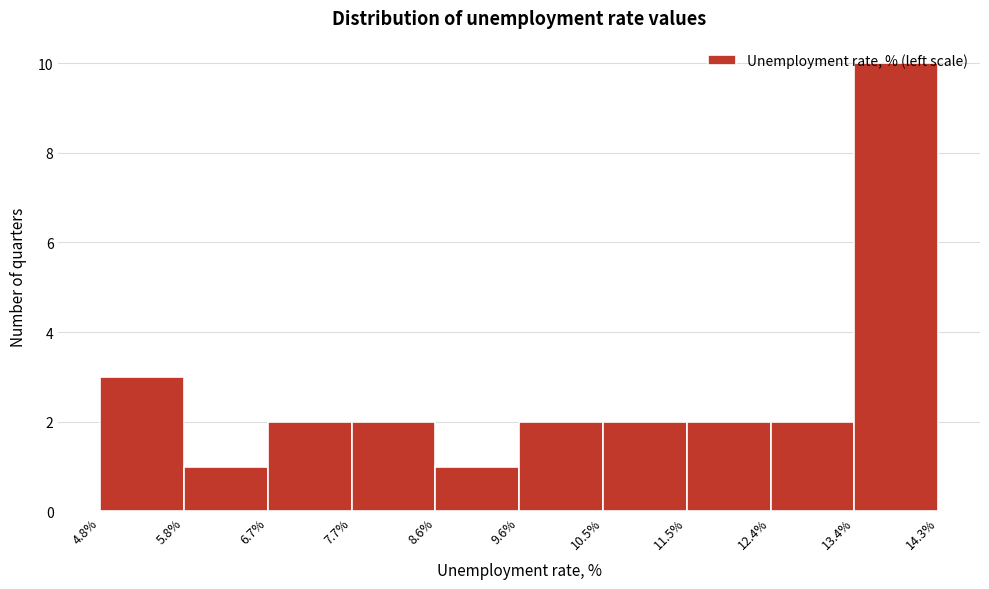

Reading left to right, transcribe this chart: for each bar, give the range it covers on the x-axis and its height. The values are not printed on the chart, so give them approximately, as read against the axis.

4.8% to 5.8%: 3
5.8% to 6.7%: 1
6.7% to 7.7%: 2
7.7% to 8.6%: 2
8.6% to 9.6%: 1
9.6% to 10.5%: 2
10.5% to 11.5%: 2
11.5% to 12.4%: 2
12.4% to 13.4%: 2
13.4% to 14.3%: 10